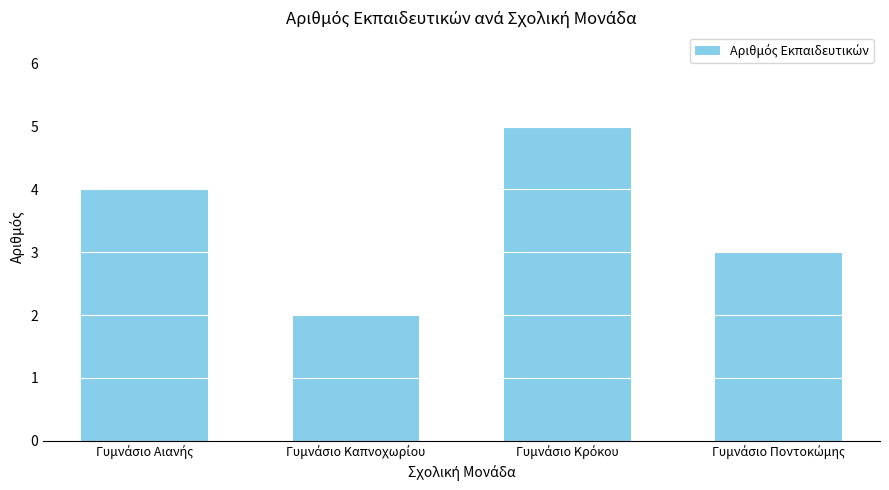

What is the maximum value shown in the chart?

5